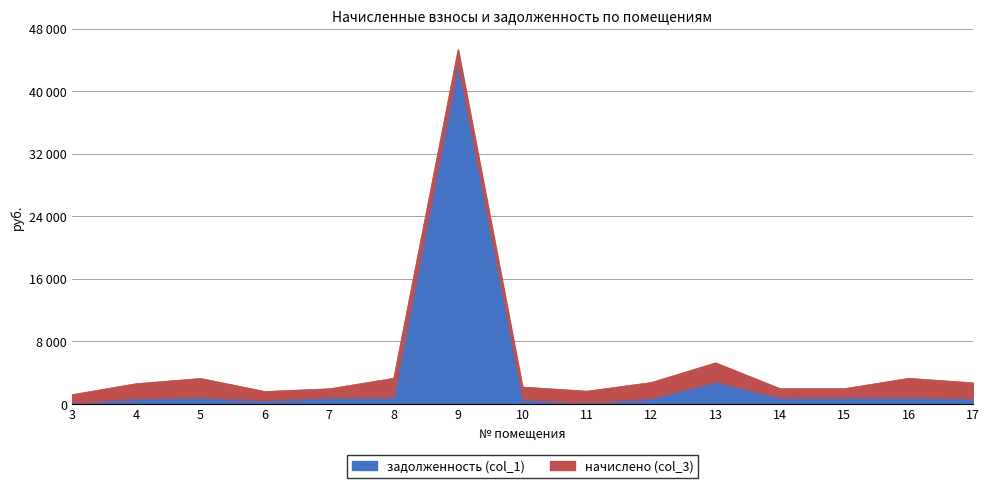

Rank the categories by value from lowest to highest.

3, 11, 6, 10, 4, 17, 12, 7, 14, 15, 5, 8, 16, 13, 9